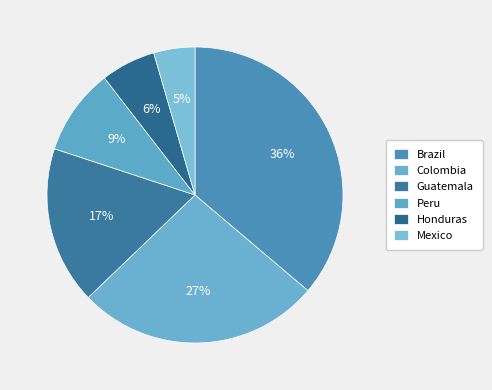

How many segments does this pie chart have?

6